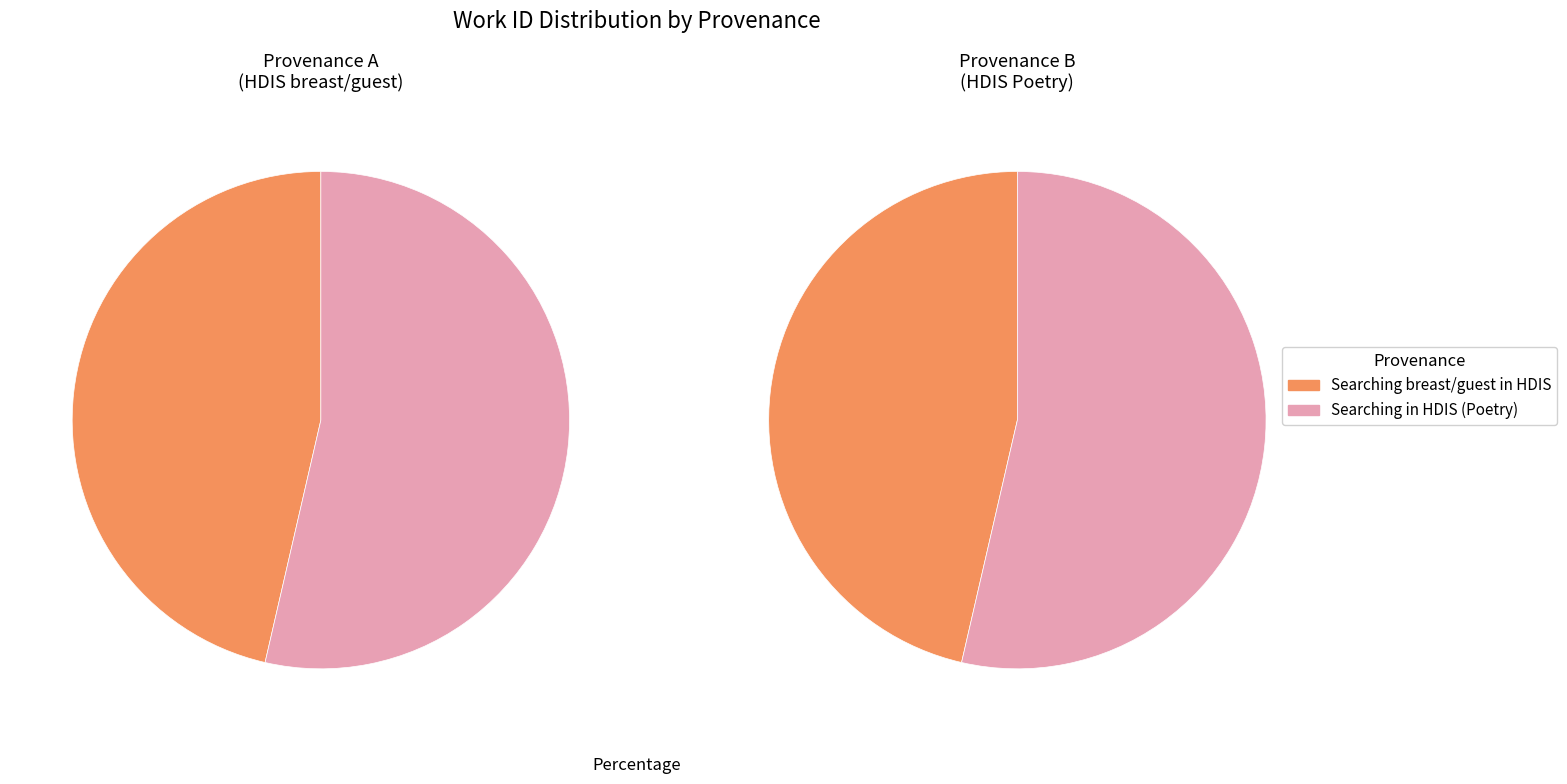

Does any single category account for the majority?

Yes